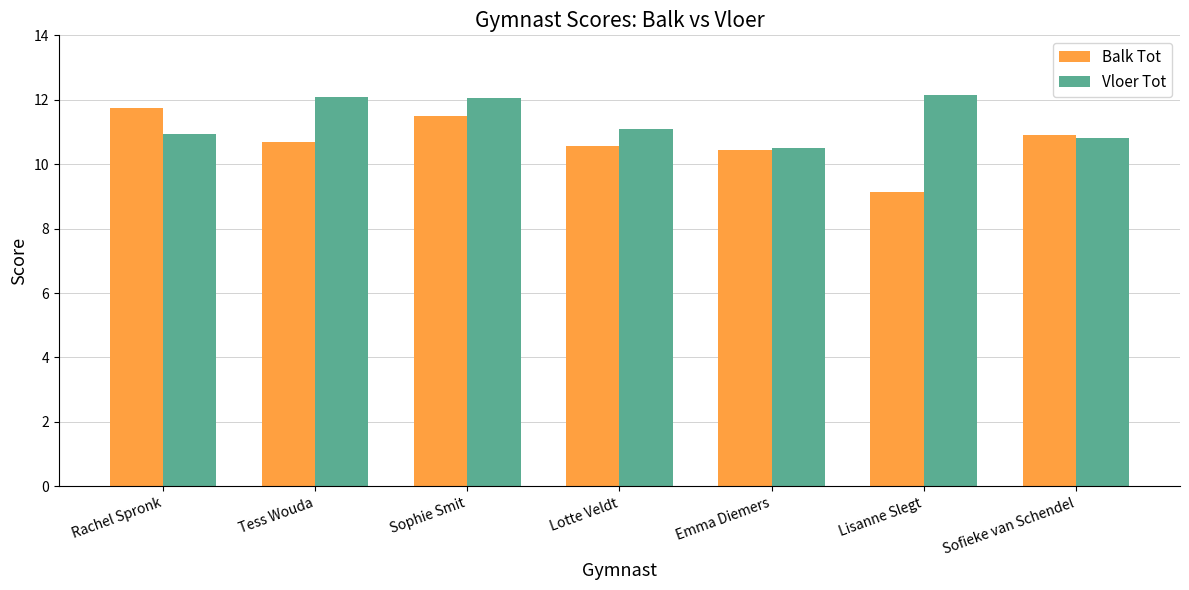

What is the maximum value shown in the chart?

12.2